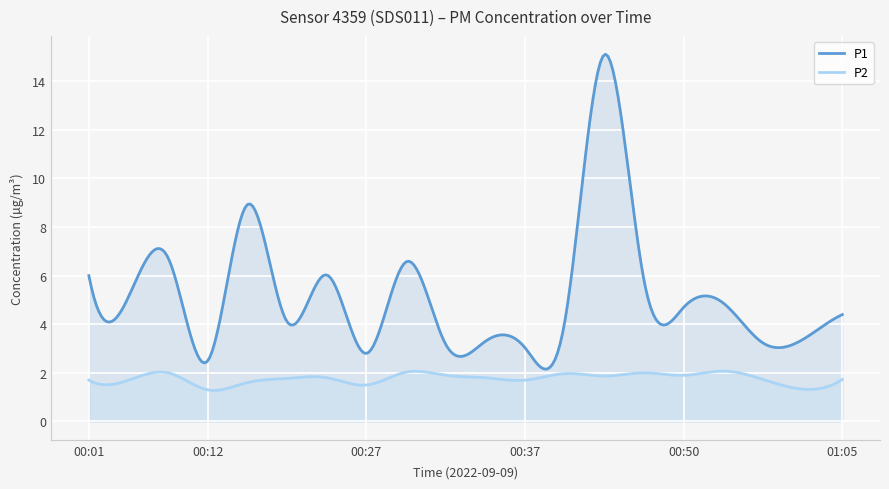

What is the label of the 1st point from the right?

01:05